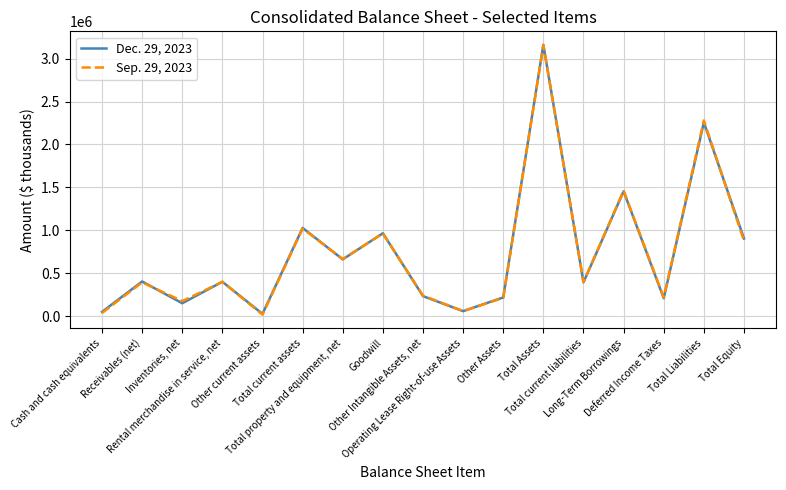

Where is the first local minimum for Dec. 29, 2023?

Inventories, net